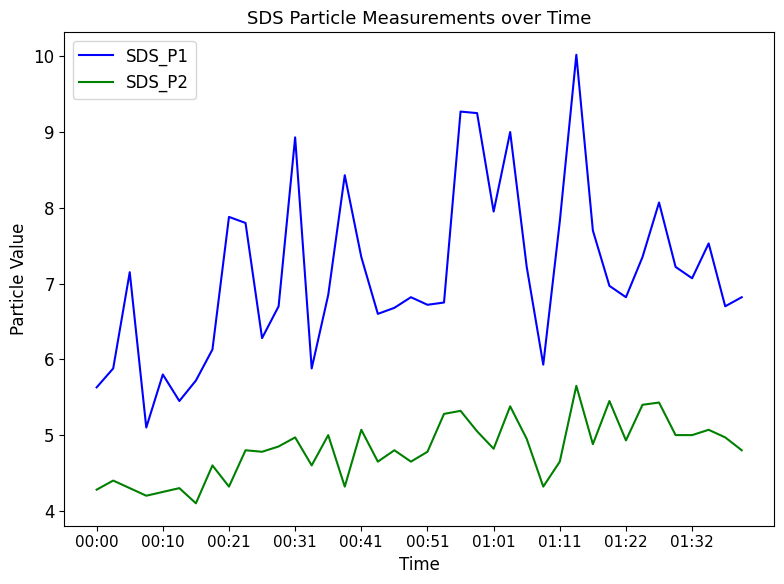

Which series has the widest spread of values?

SDS_P1